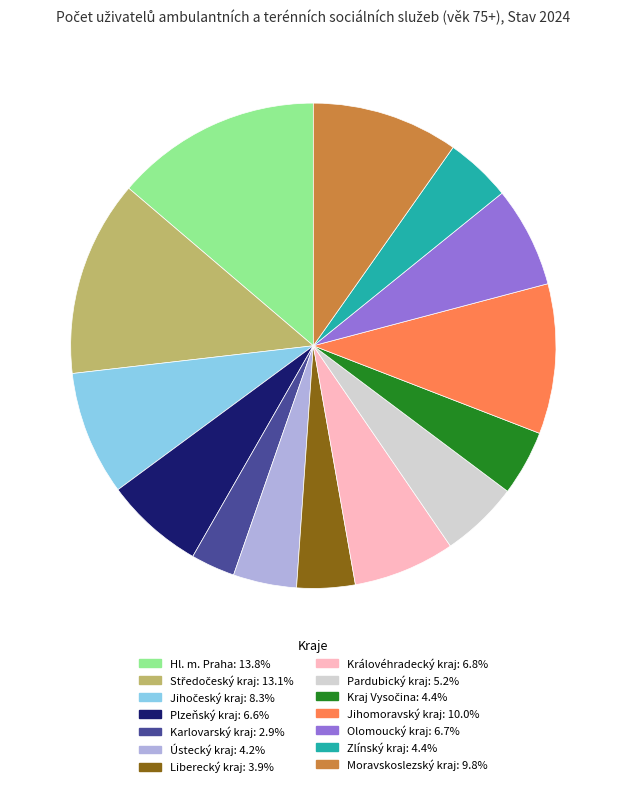

Which category has the biggest portion of the pie?

Hl. m. Praha